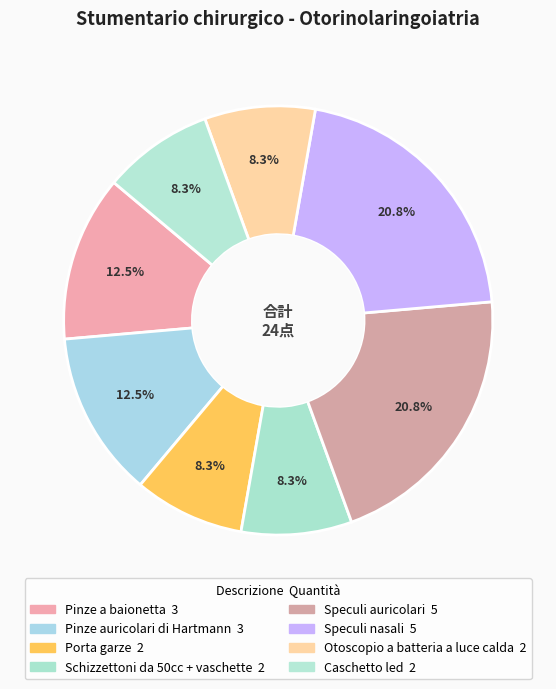

Which category has the biggest portion of the pie?

Speculi auricolari